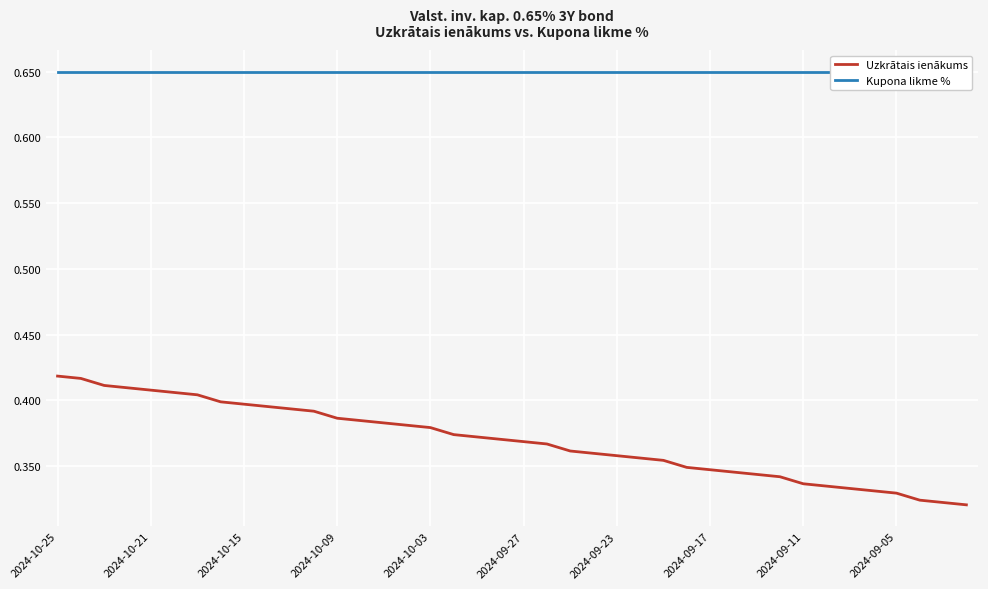

What is the total value across all series at 14?

1.0